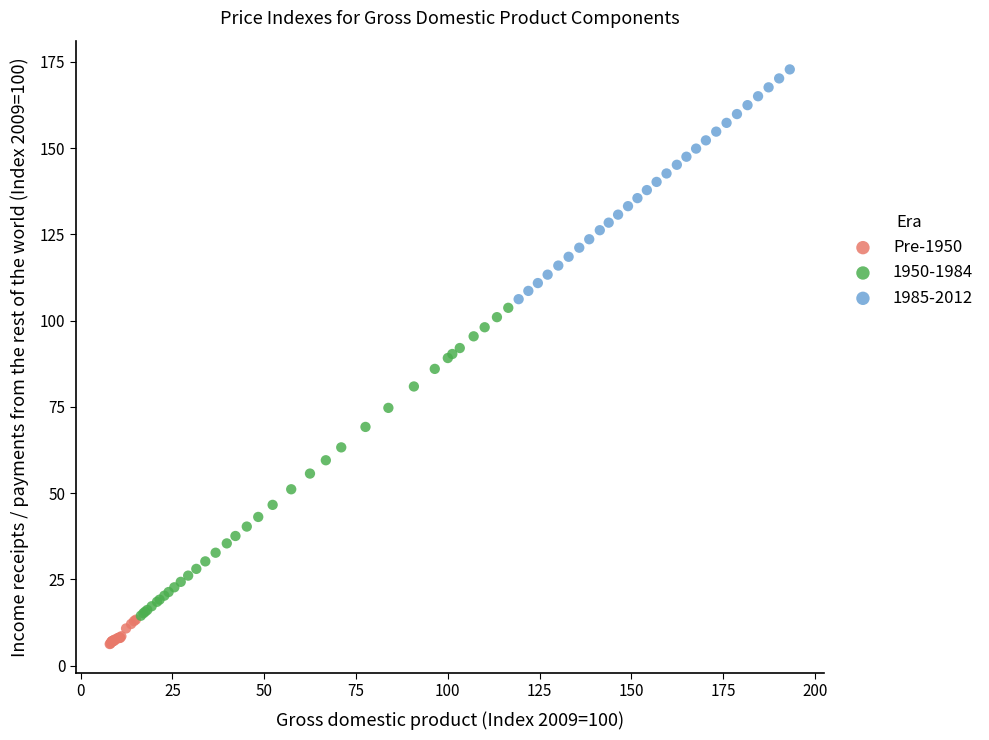

Which series contains the highest Y value?

1985-2012